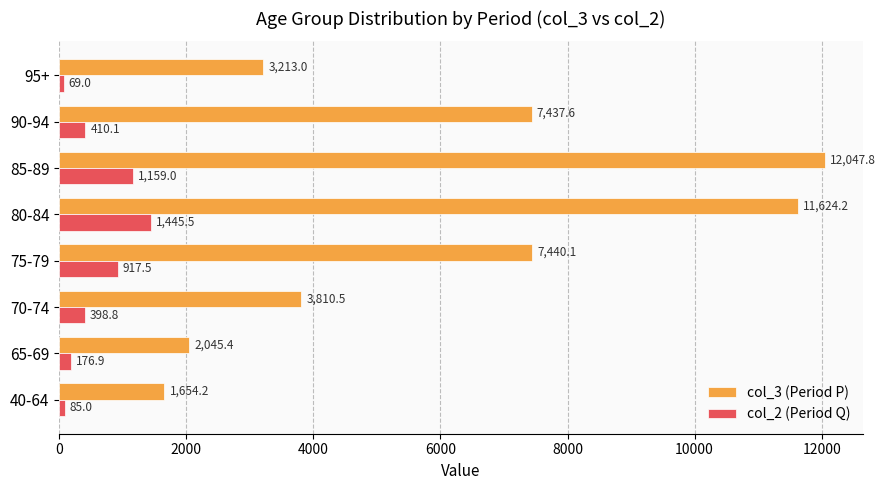

At which category is the sum across all series the highest?

85-89